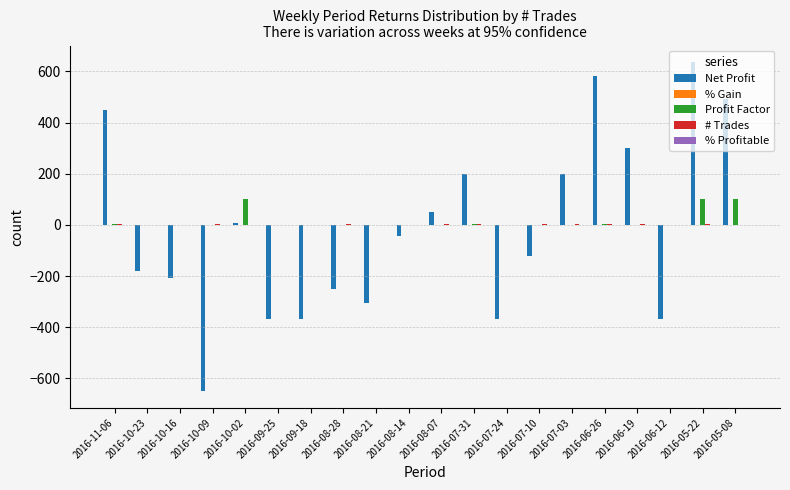

The value of Profit Factor at 2016-10-02 is 46.6. True or false?

False